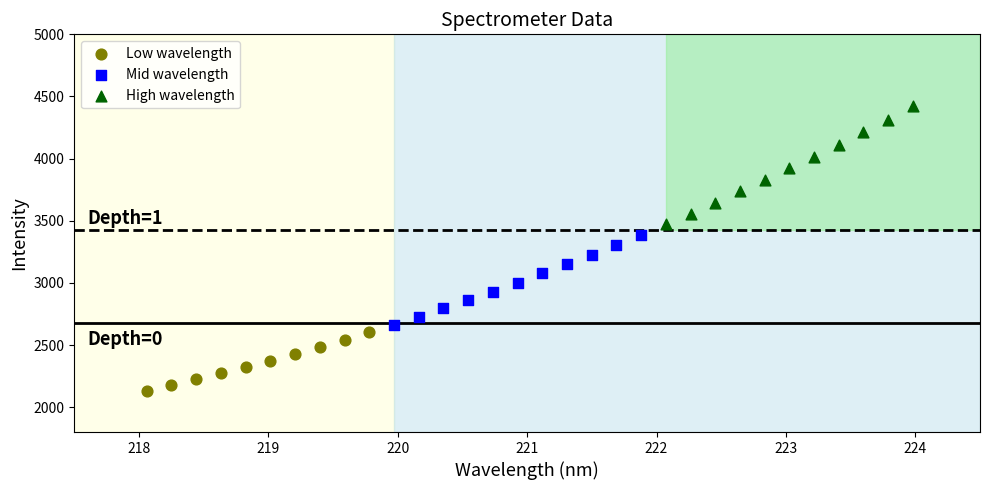

Which series reaches the maximum Y coordinate?

High wavelength